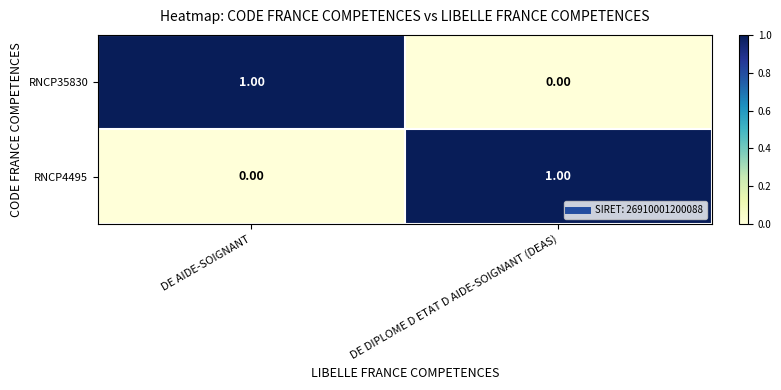

Rank the categories by RNCP4495 value from highest to lowest.

DE DIPLOME D ETAT D AIDE-SOIGNANT (DEAS), DE AIDE-SOIGNANT